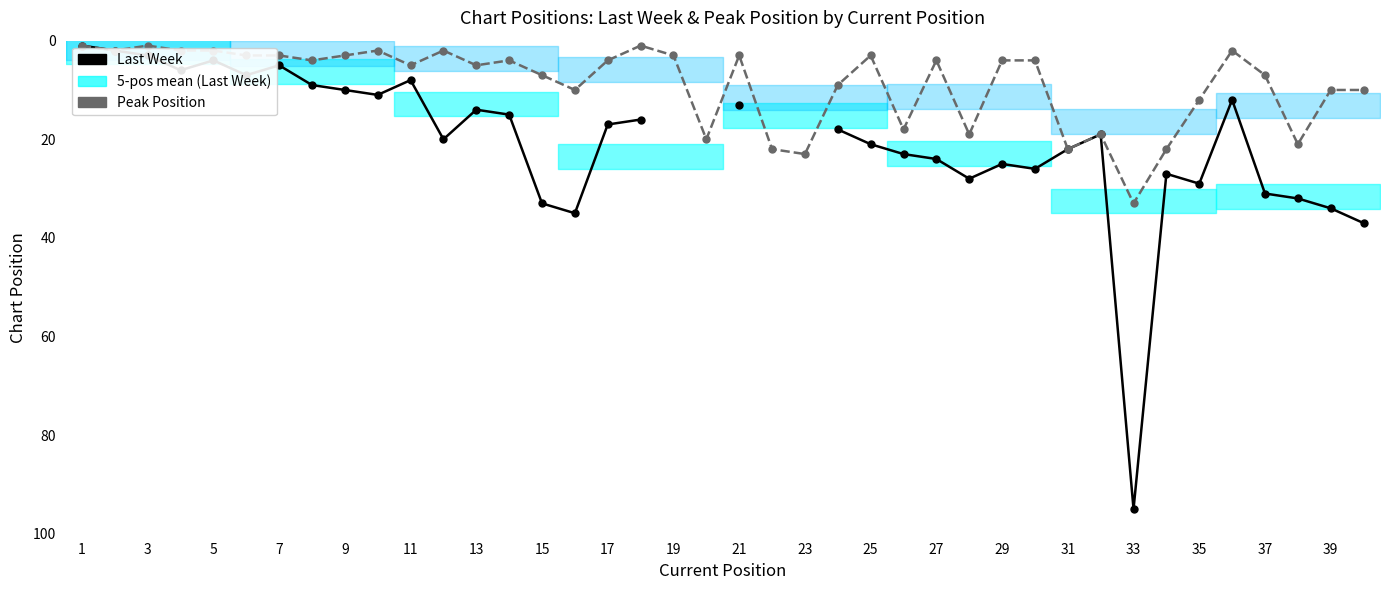

How many interior local valleys does the Last Week series have?

8